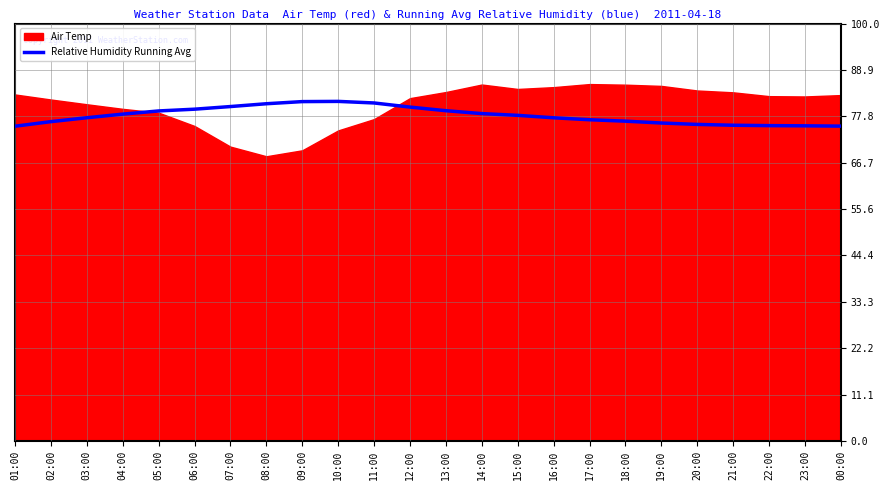

Read the value at 00:00.

75.4